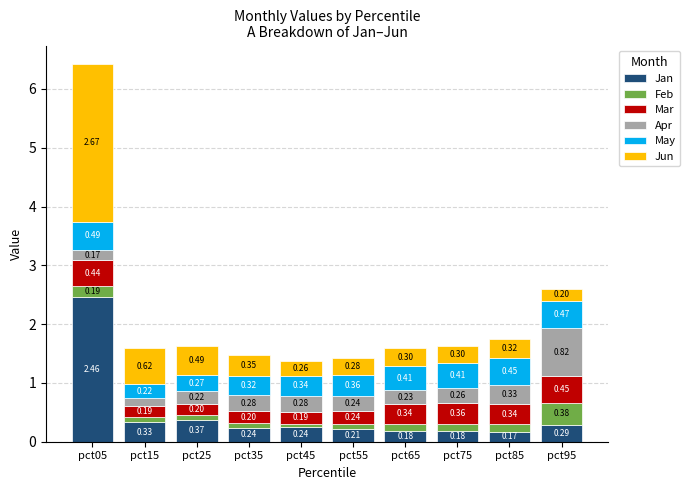

At which category is the sum across all series the highest?

pct05